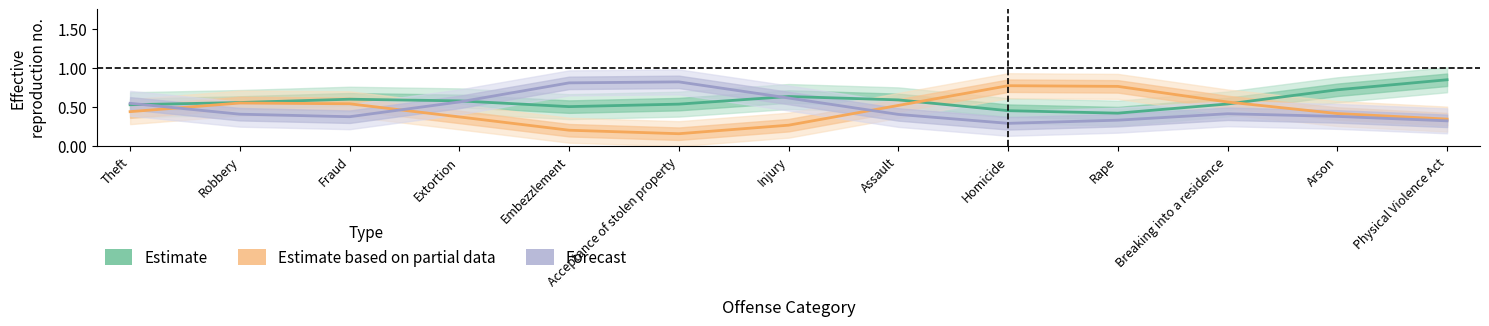

How many intersections are there between Forecast and Estimate based on partial data?

3